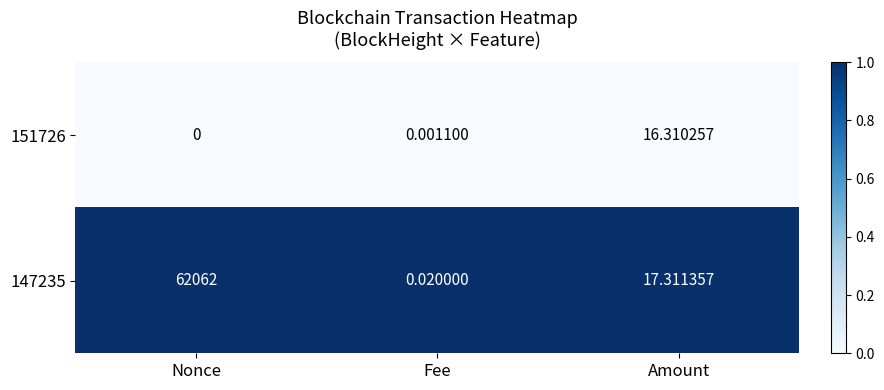

Which category has the highest value in the 147235 series?

Nonce